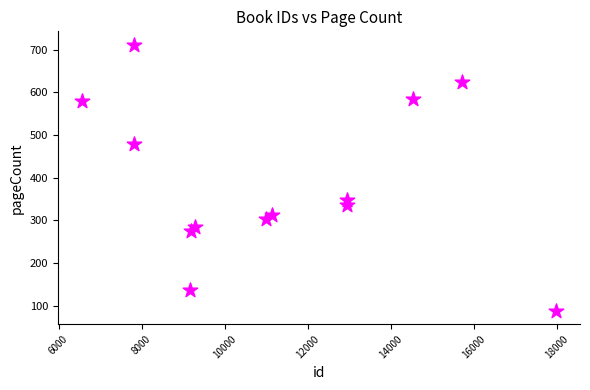

What is the range of Y values (max minus min)?

624